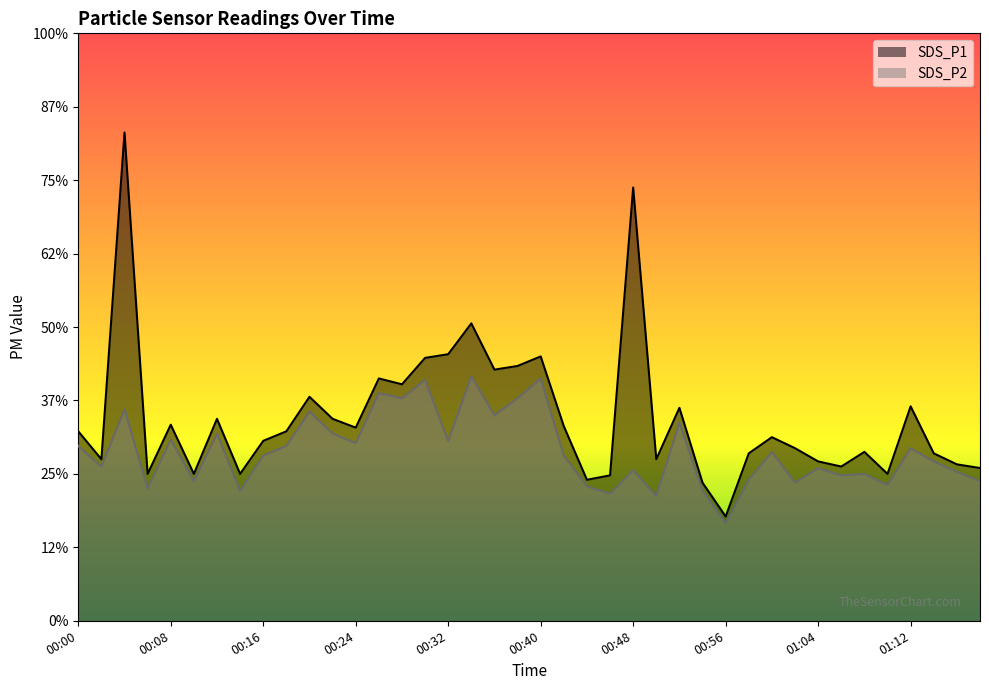

What is the total value across all series at 00:10?

3.9